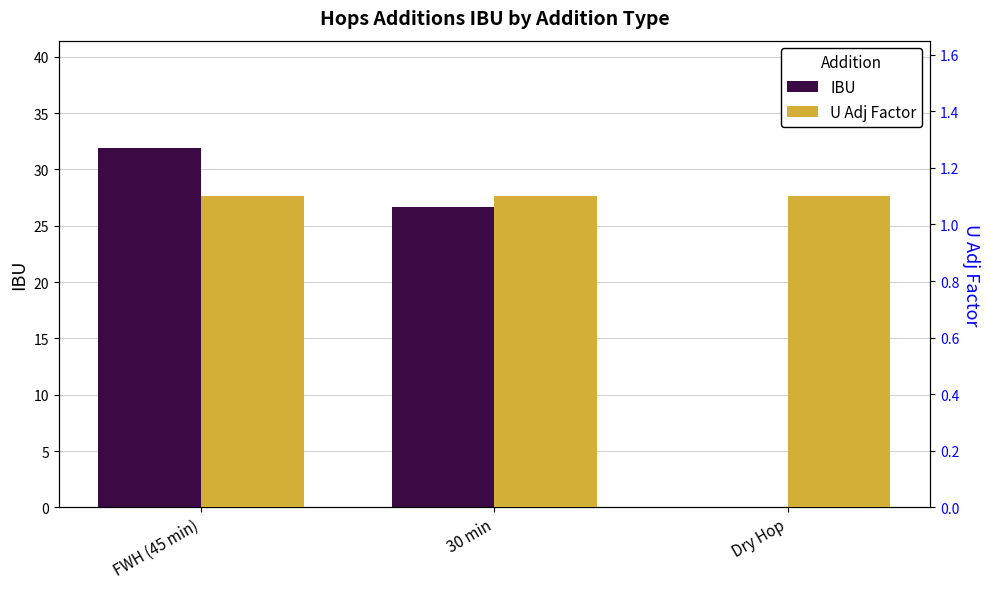

Which category has the lowest value in the IBU series?

Dry Hop